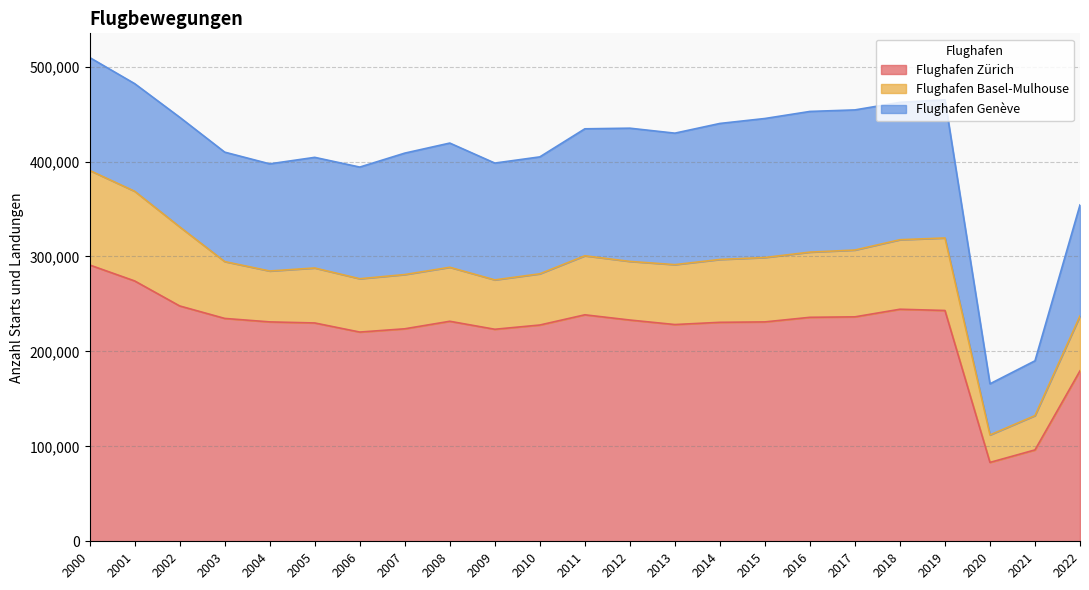

At 2006, list the series in order from smallest to largest.

Flughafen Basel-Mulhouse, Flughafen Genève, Flughafen Zürich